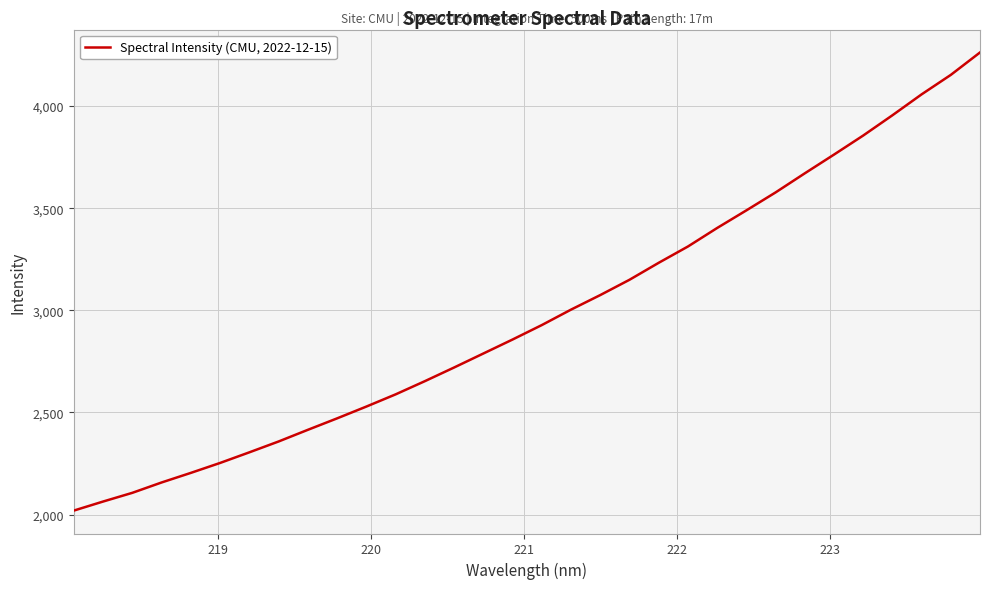

What is the greatest value displayed?

4262.0